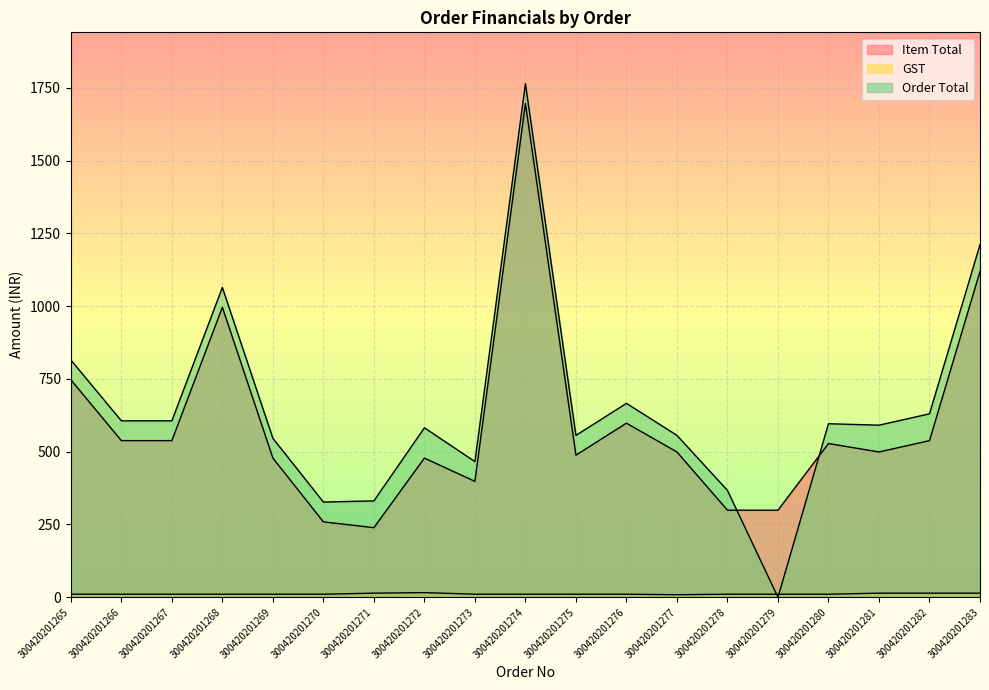

Does the chart display data point markers on the line(s)?

No